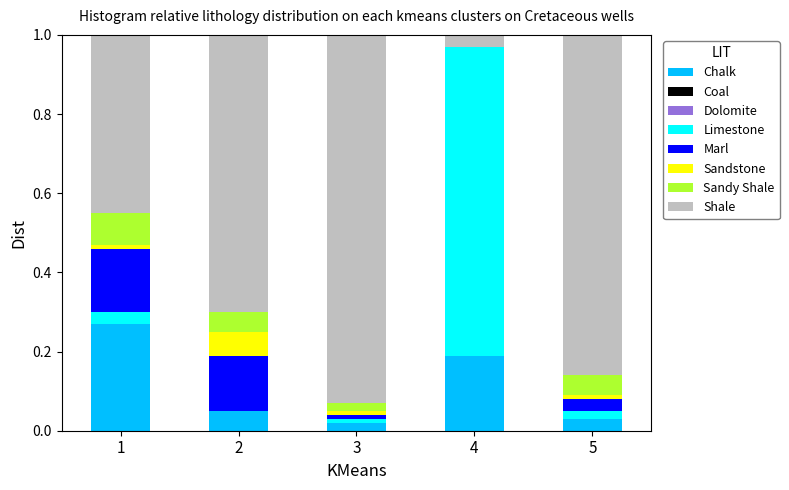

What is the total value across all series at 2?

1.0